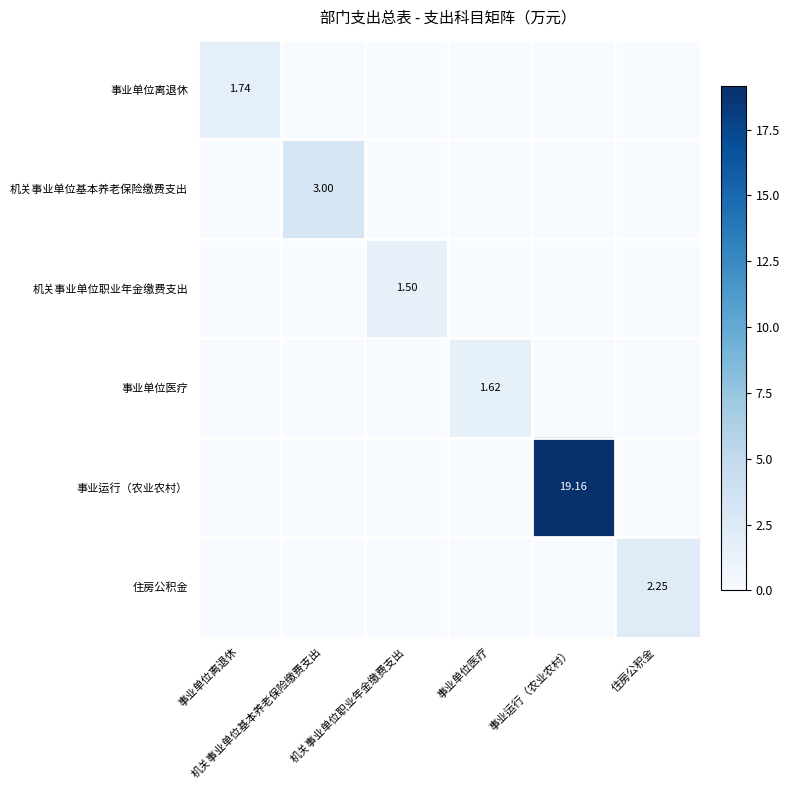

Which category has the lowest value in the 事业运行（农业农村） series?

事业单位离退休